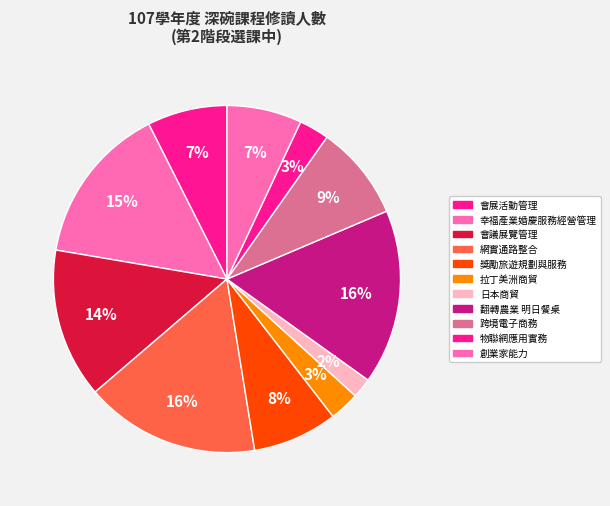

Count the number of slices in the pie.

11